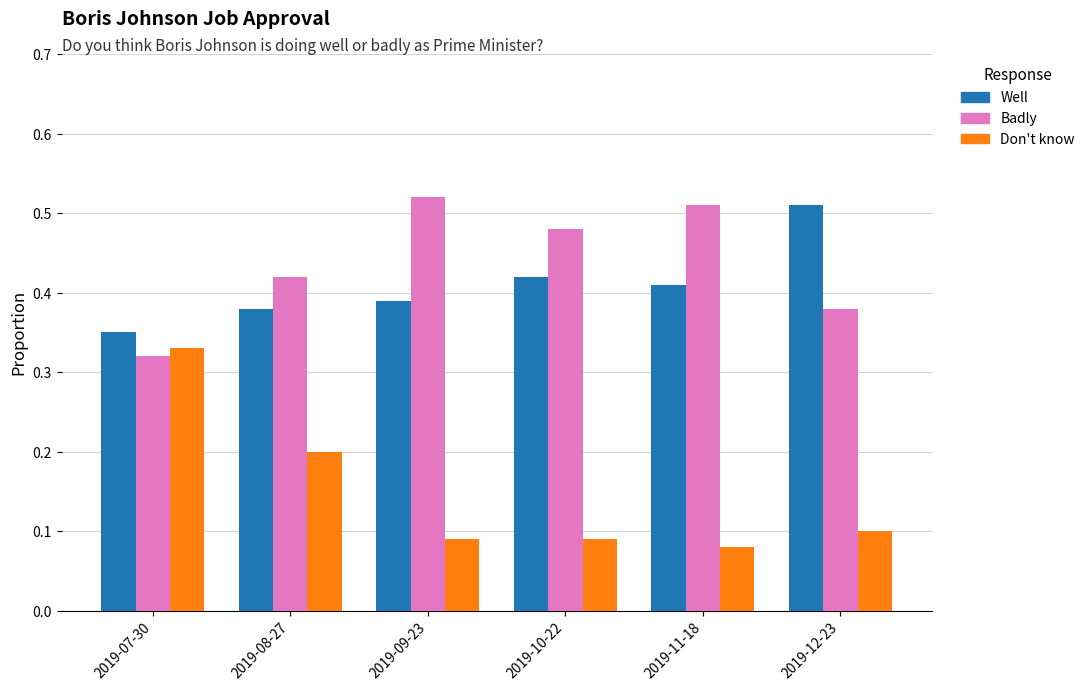

How many Well values are between 0 and 1?

6